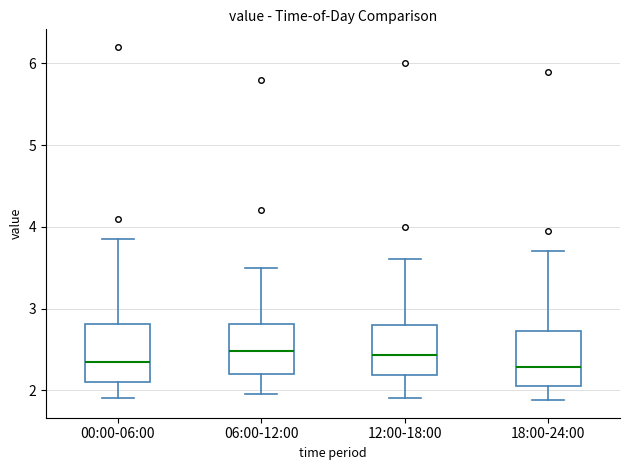

Where does the median line of the box for 06:00-12:00 sit on the y-axis? The values are not printed on the chart, so give them approximately, as read against the axis.

2.5